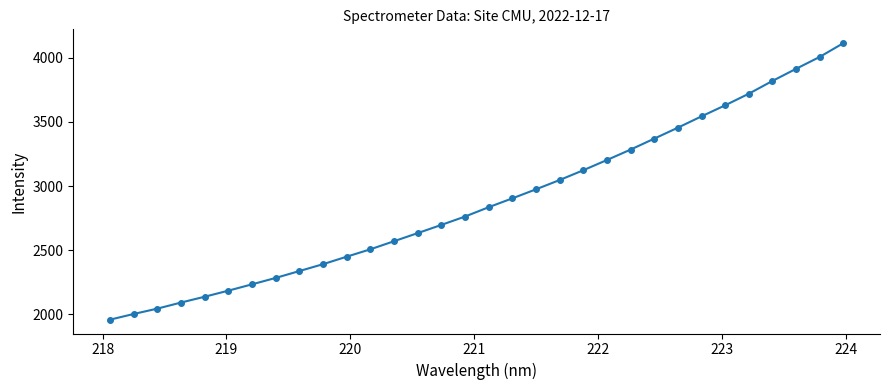

What is the difference between the second highest and second lowest values?

2003.0